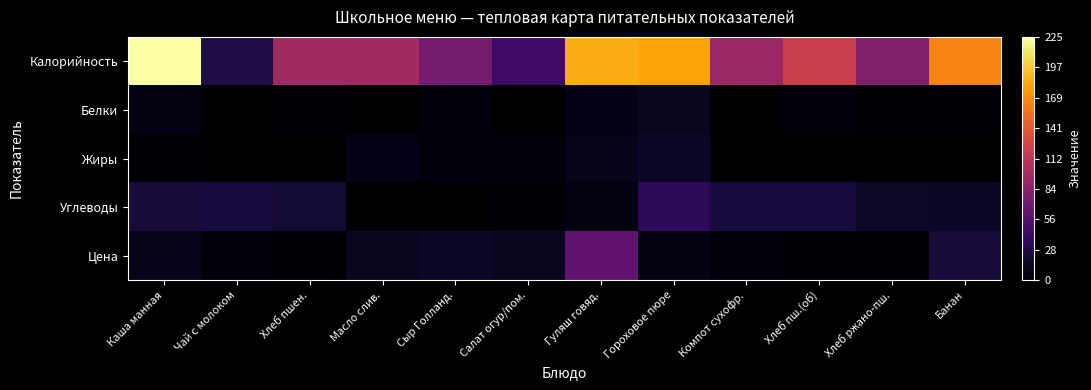

How many data points does each series have?

12